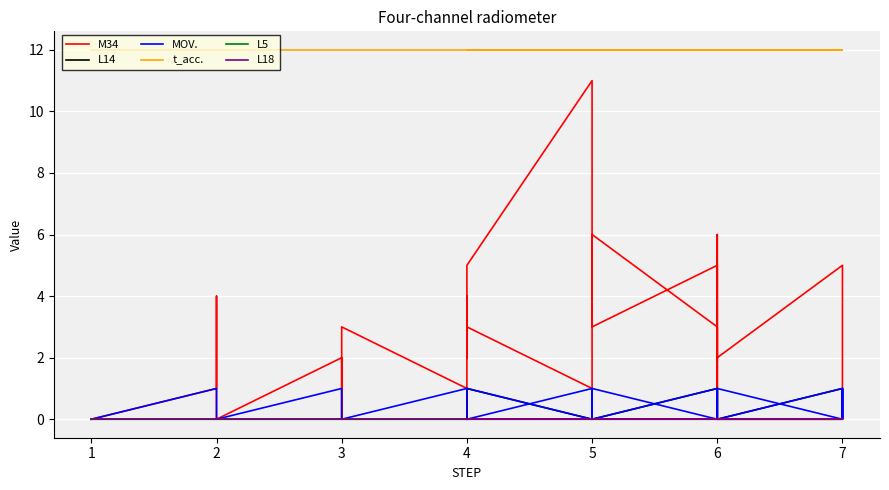

True or false: L18 and t_acc. cross at least once.

False